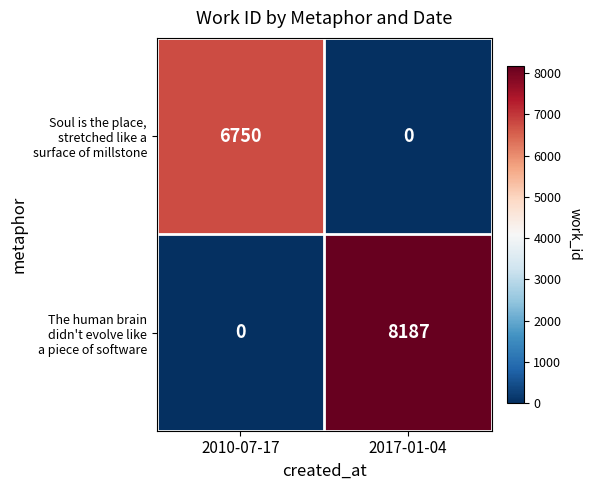

At which category does the chart reach its peak across all series?

2017-01-04